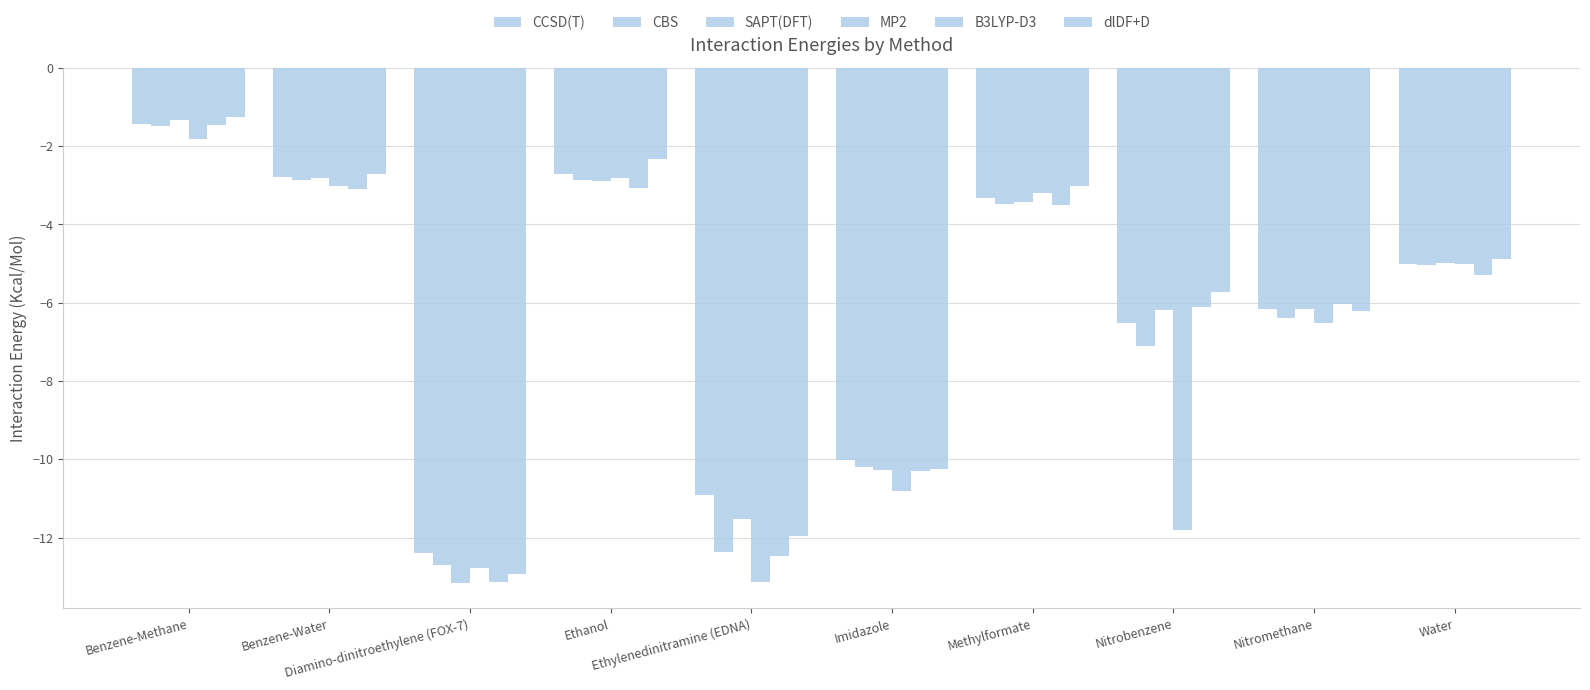

The value of B3LYP-D3 at Diamino-dinitroethylene (FOX-7) is -13.1. True or false?

True